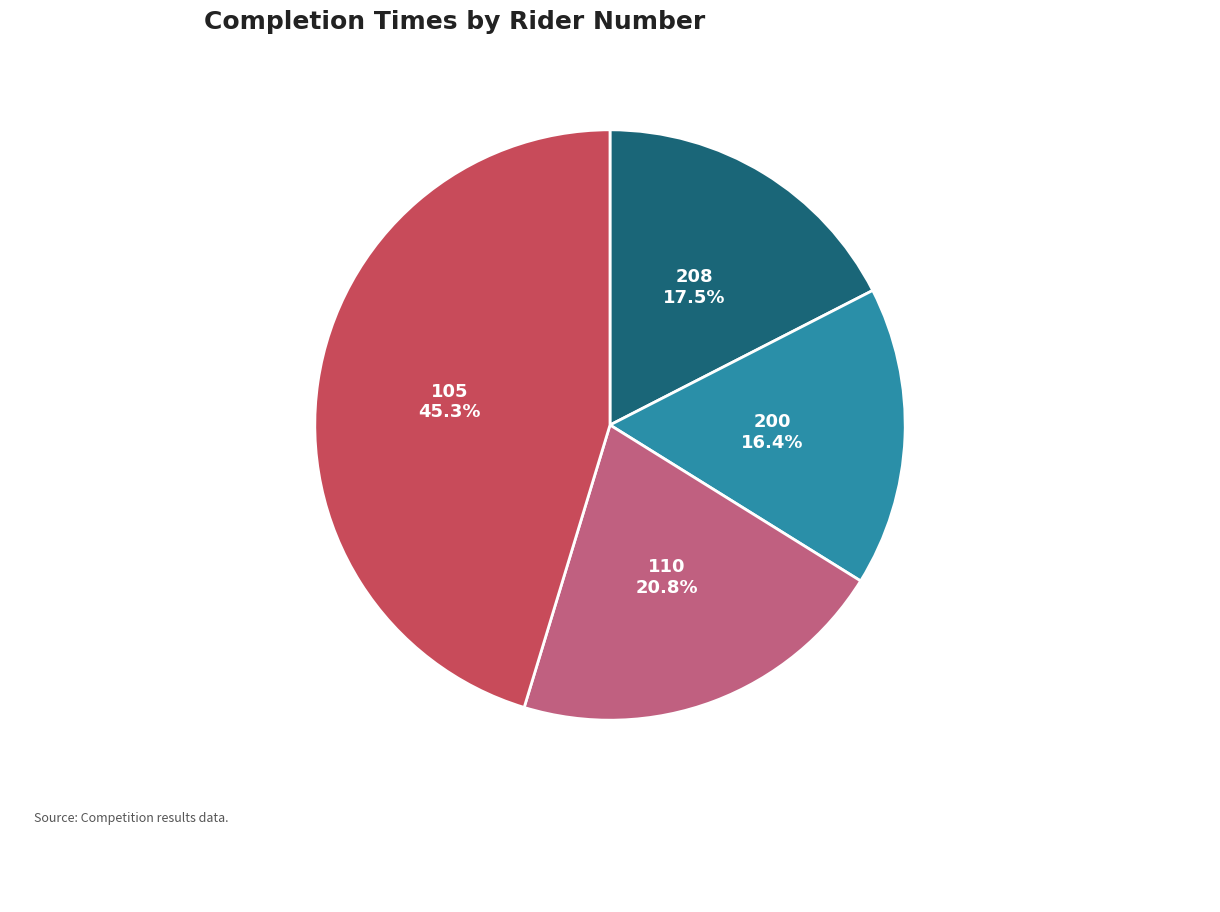

Between 208 and 105, which is larger?

105